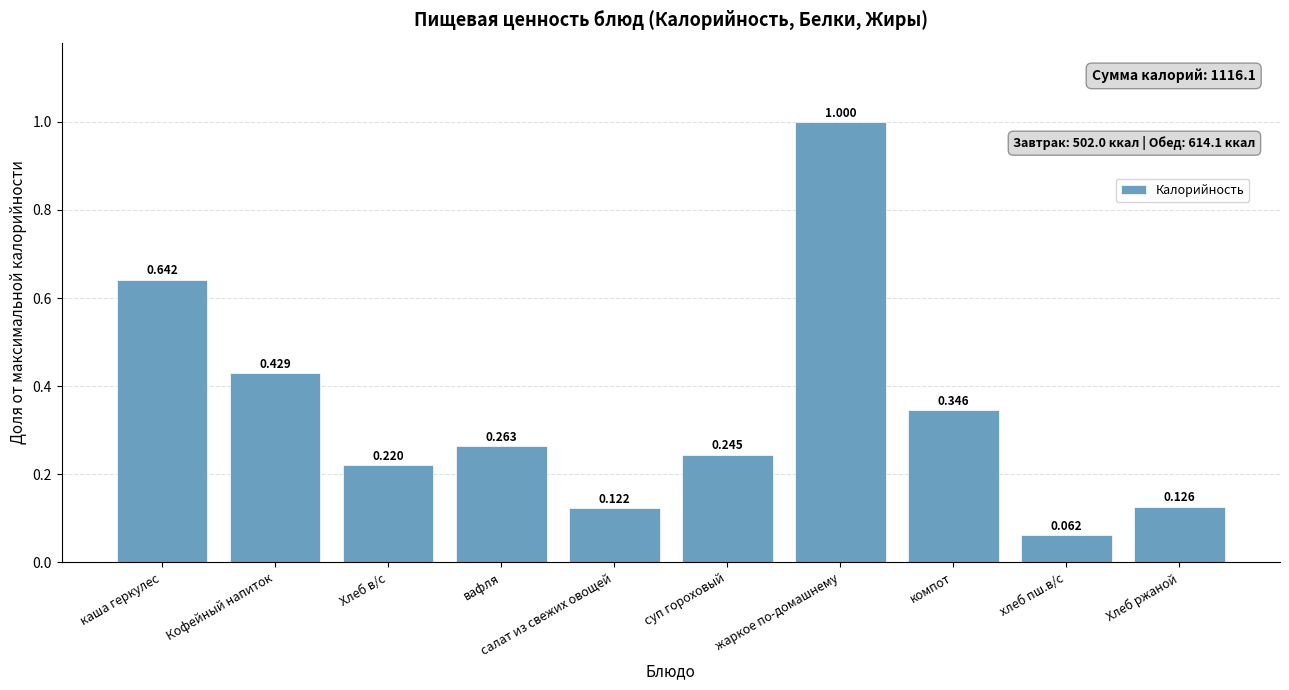

Are the bars horizontal?

No